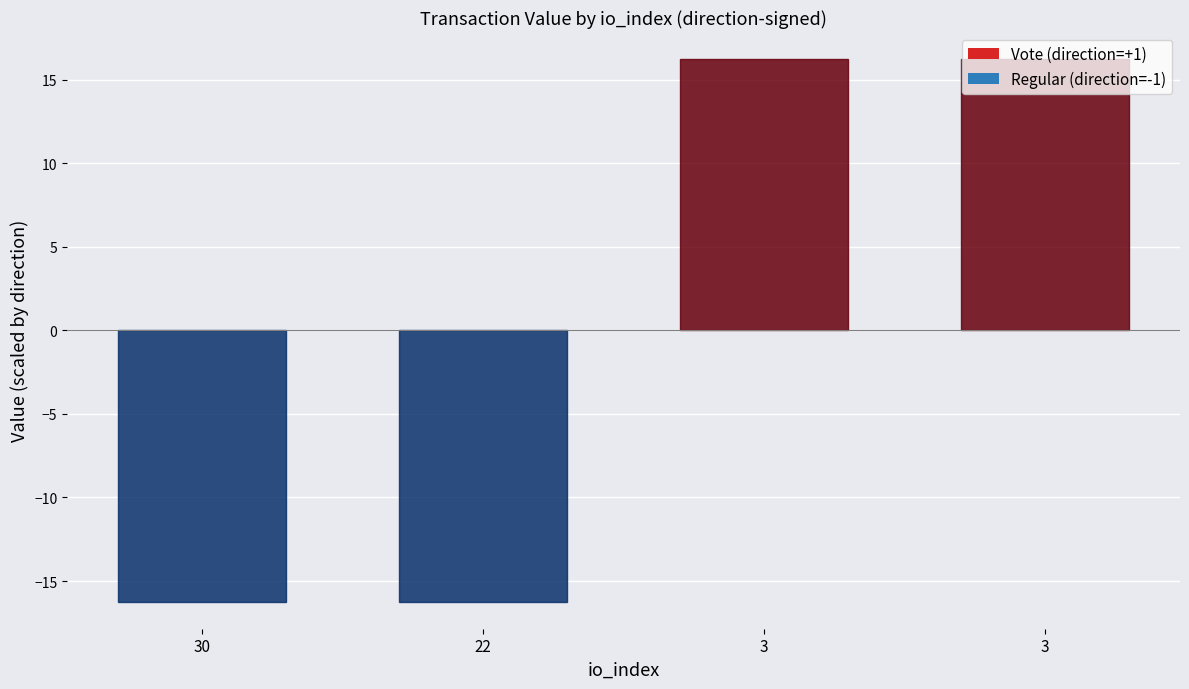

Are the bars grouped side by side (vs. stacked)?

No